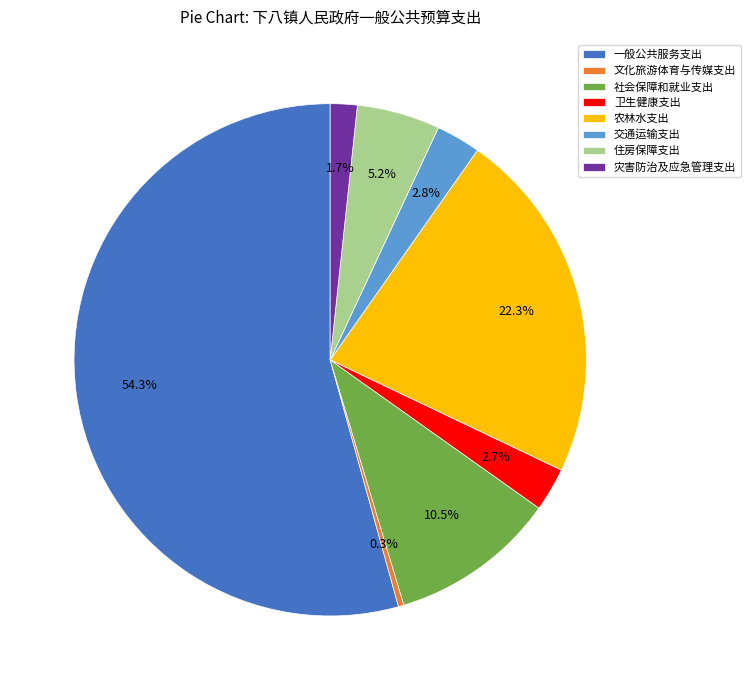

Which category has the smallest portion of the pie?

文化旅游体育与传媒支出